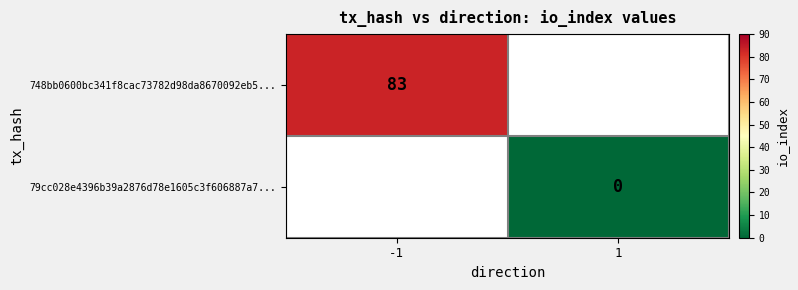

Is it true that 748bb0600bc341f8cac73782d98da8670092eb5... equals 83 at -1?

True